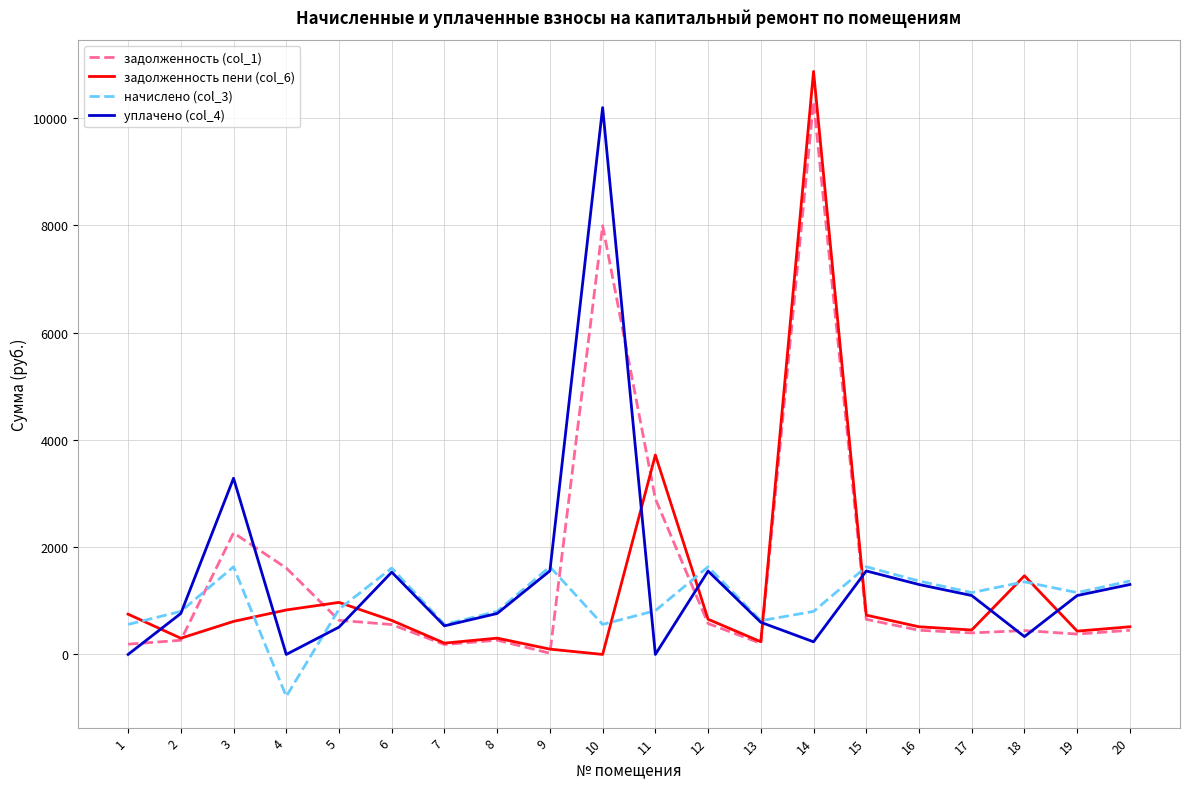

Which series has the largest range (max minus min)?

задолженность пени (col_6)